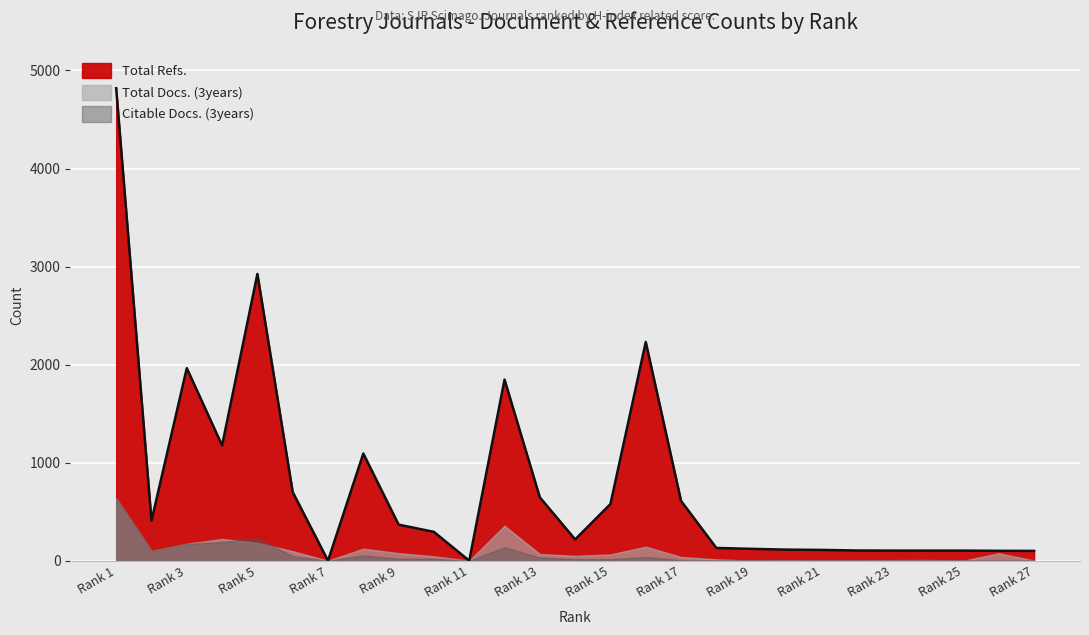

Count the number of data series in this chart.

3